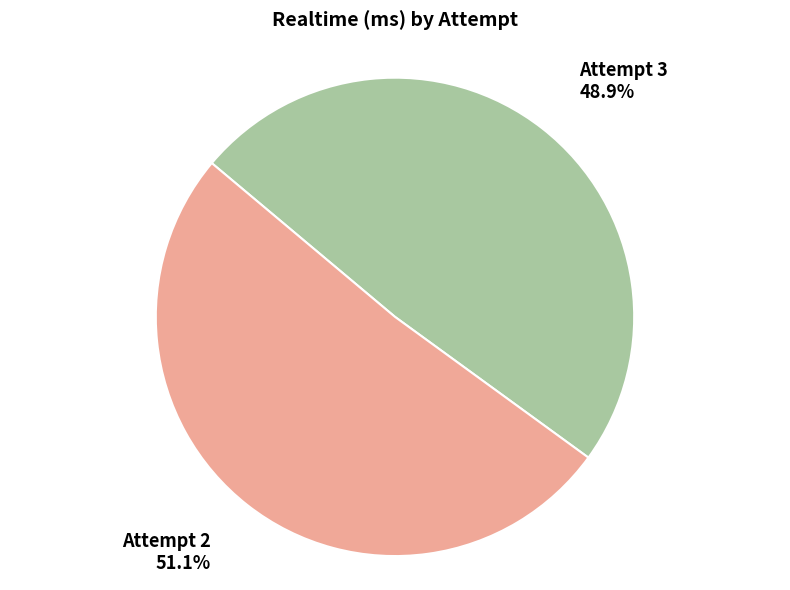

Combined, do Attempt 2 and Attempt 3 account for over 50%?

Yes